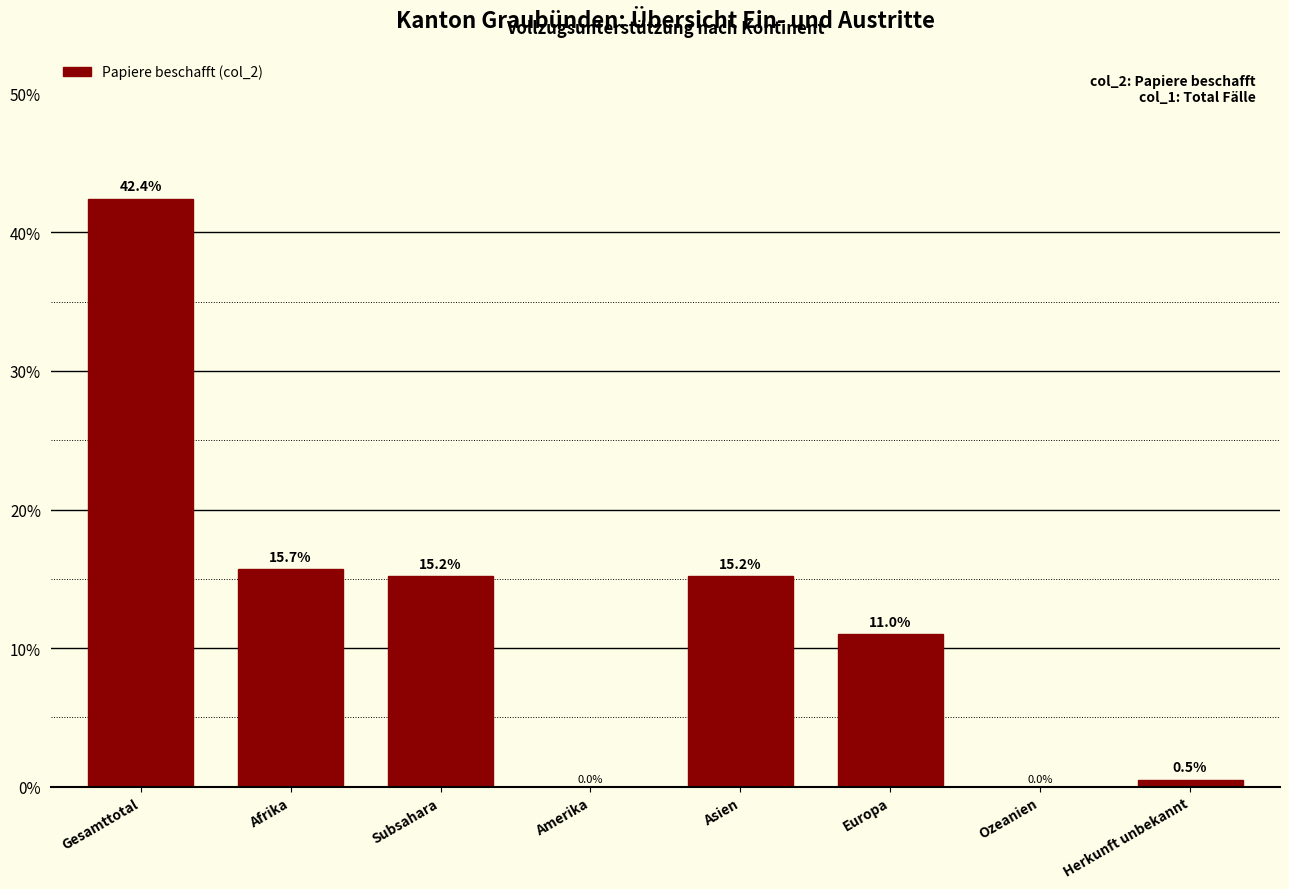

Where does the data first go above 15?

Gesamttotal